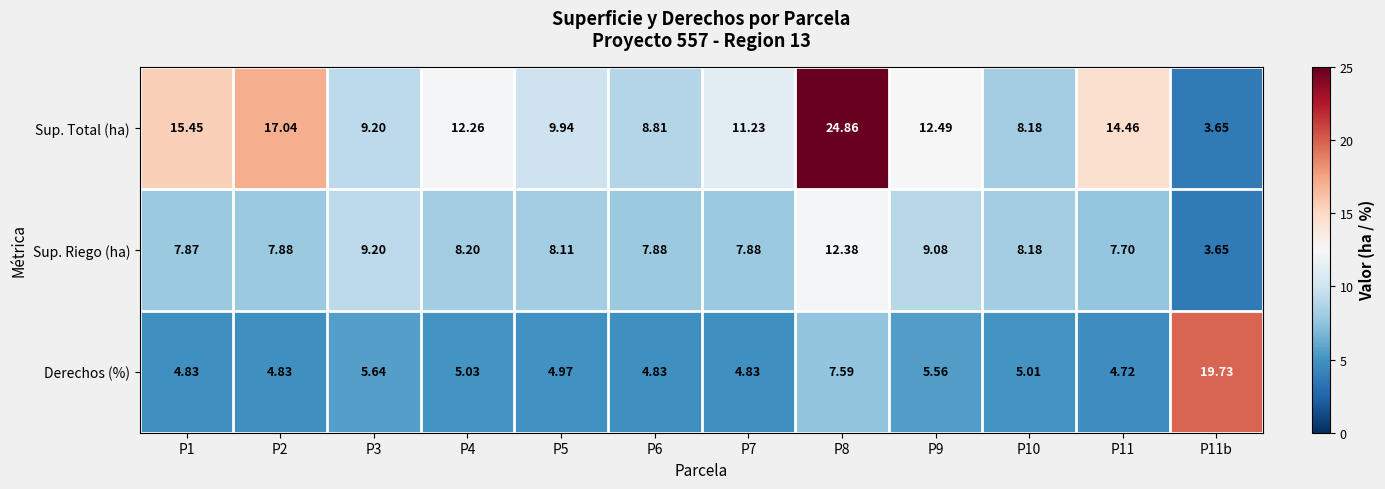

Rank the series by their average value, from highest to lowest.

Sup. Total (ha), Sup. Riego (ha), Derechos (%)